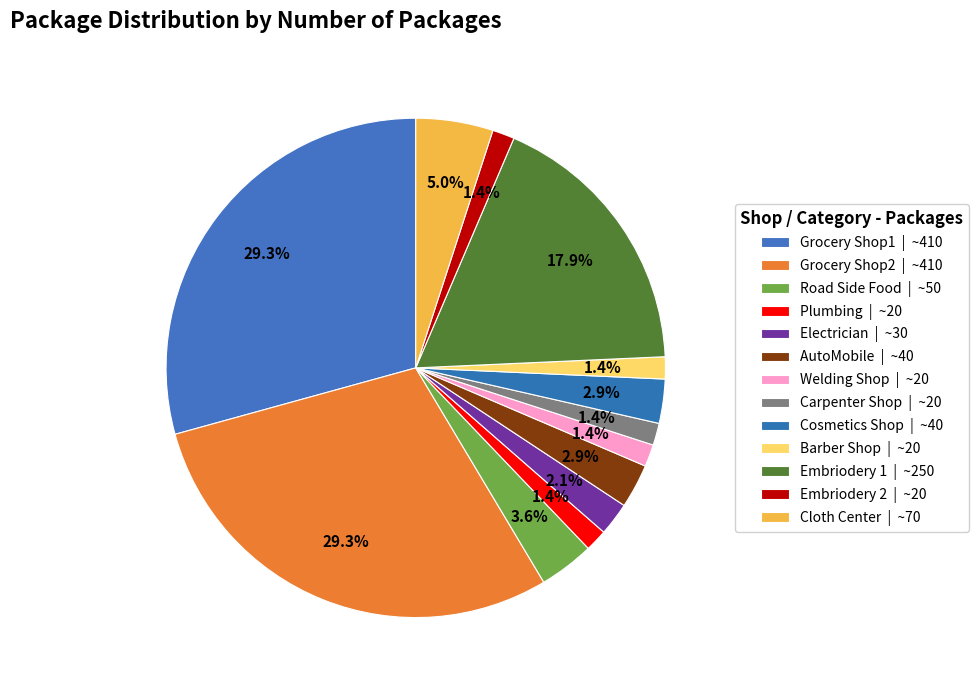

How many segments does this pie chart have?

13